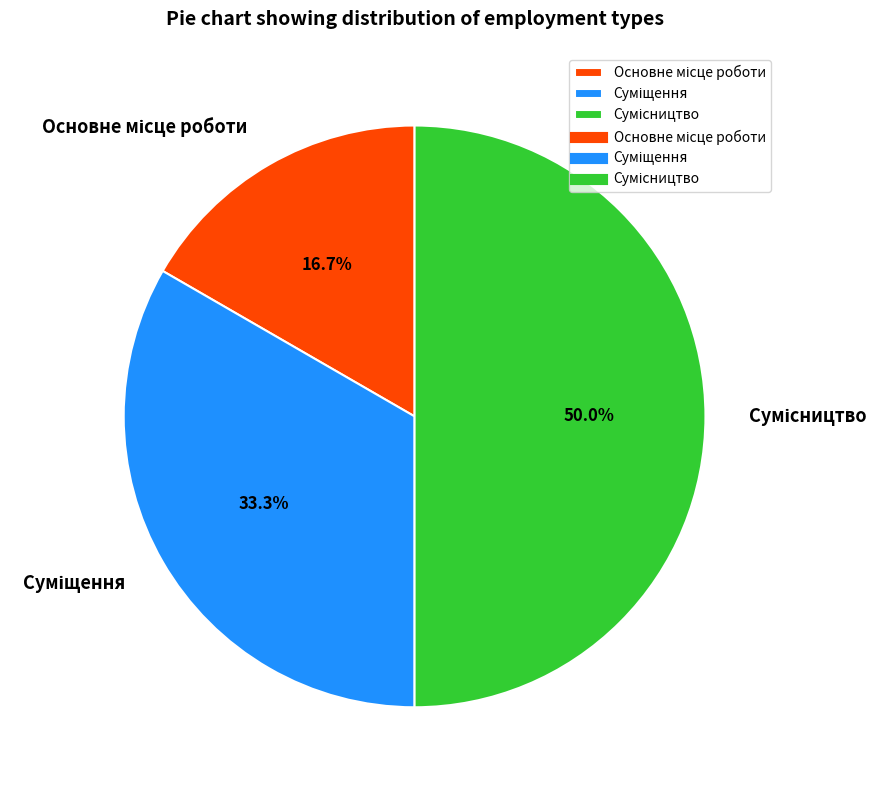

Does Основне місце роботи represent more than half of the total?

No